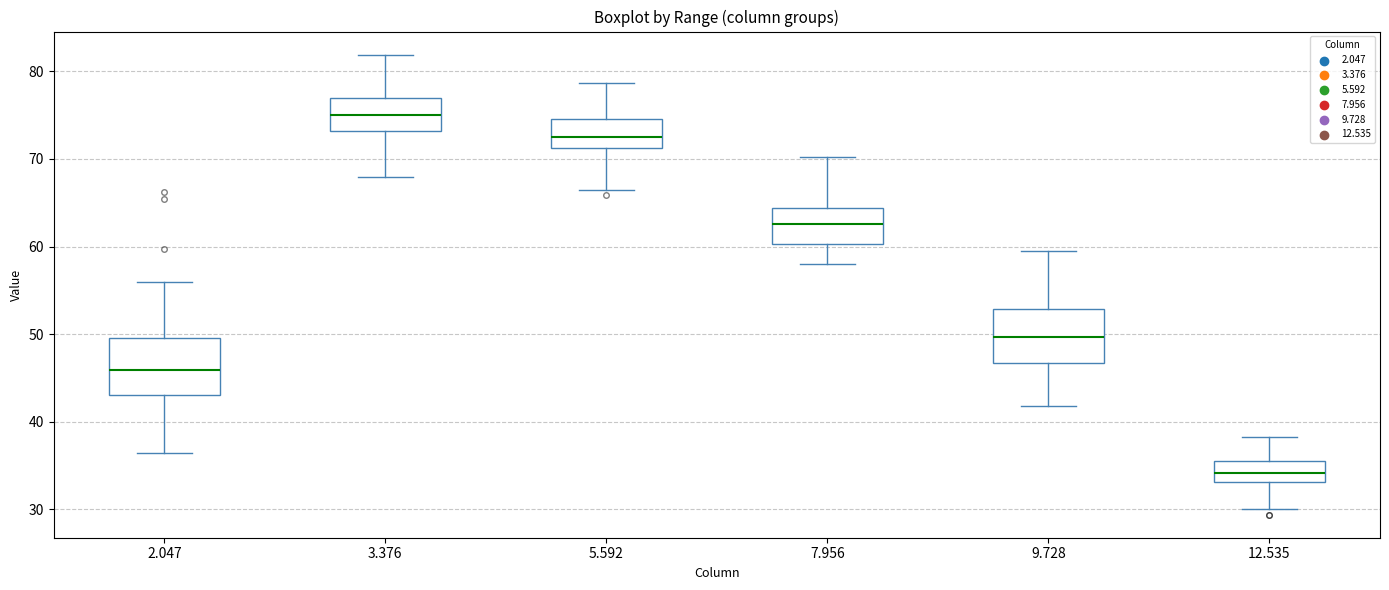

Reading left to right, transcribe this box plot: for each box, give where its median line is, the range the box spans, and where its two whiskers end, as read against the y-axis. The values are not printed on the chart, so give them approximately, as read against the axis.

2.047: median 46, box 43 to 50, whiskers 36 to 56
3.376: median 75, box 73 to 77, whiskers 68 to 82
5.592: median 73, box 71 to 75, whiskers 67 to 79
7.956: median 63, box 60 to 64, whiskers 58 to 70
9.728: median 50, box 47 to 53, whiskers 42 to 60
12.535: median 34, box 33 to 36, whiskers 30 to 38